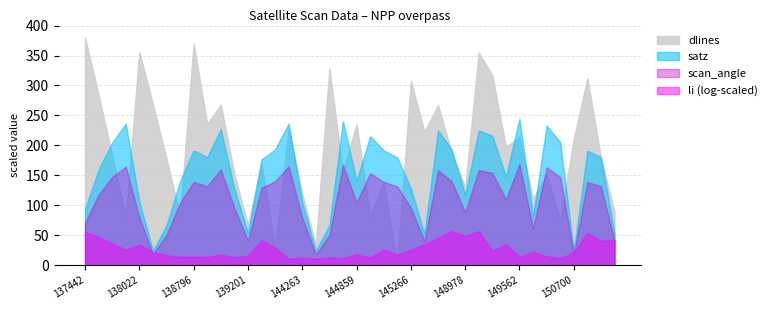

Between 139783 and 150144, which series saw the biggest shift?

dlines